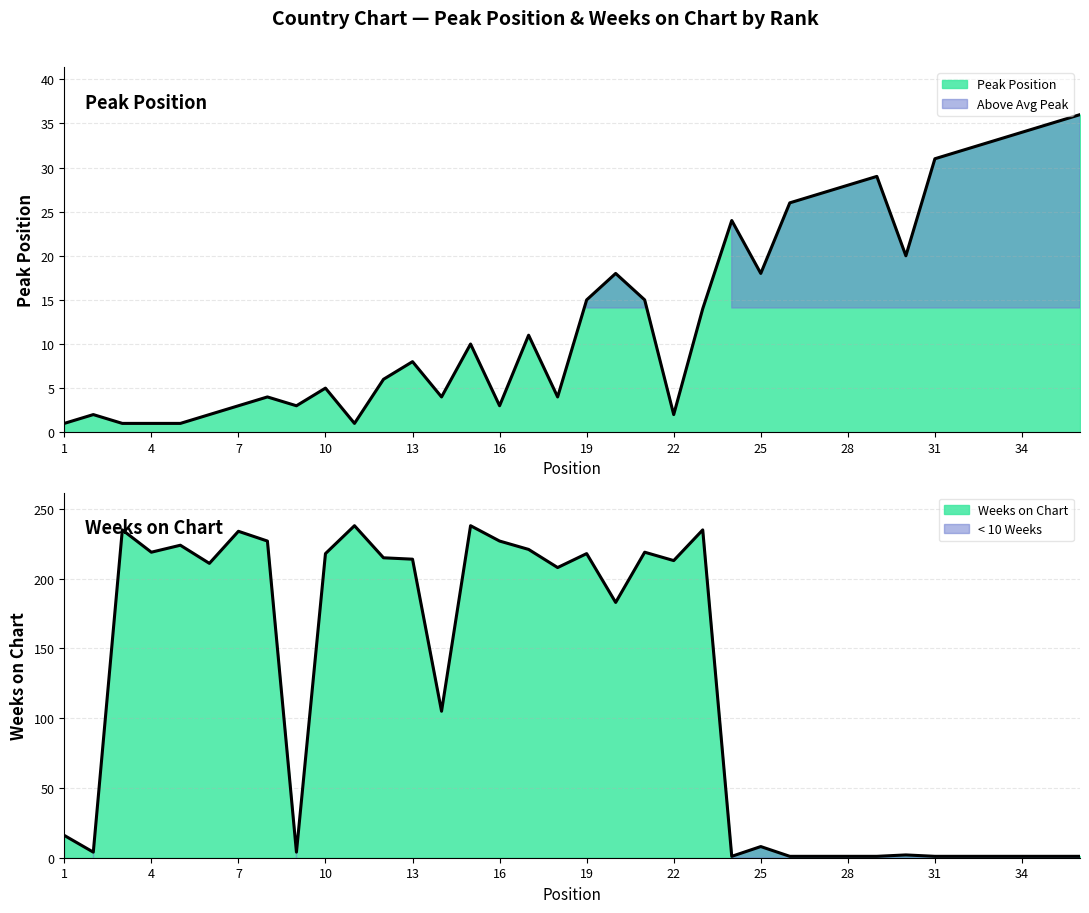

Between 28 and 16, which is larger?

28